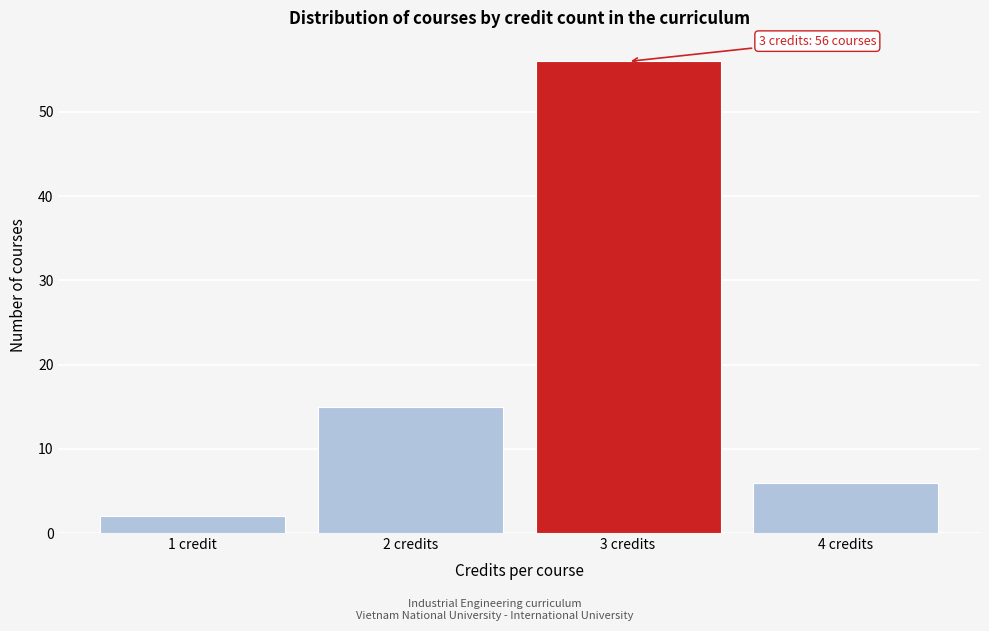

Reading right to left, transcribe all the data shown in this chart.

6	56	15	2